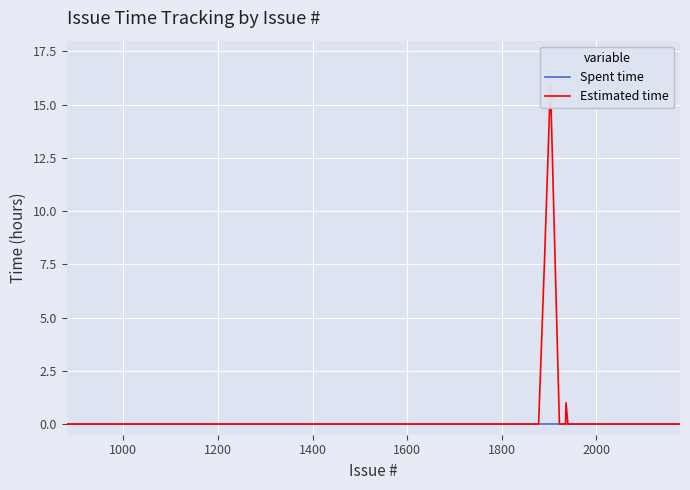

Reading right to left, extract all data points from this chart.

Spent time: 0	0	0	0	0	0	0	0	0	0	0	0	0	0	0	0	0	0	0	0	0	0	0	0	0	0	0	0	0	0	0	0	0	0	0	0	0	0	0	0
Estimated time: 0	0	0	0	0	0	0	0	0	0	0	0	0	1	0	0	0	0	0	0	16	8	0	0	0	0	0	0	0	0	0	0	0	0	0	0	0	0	0	0